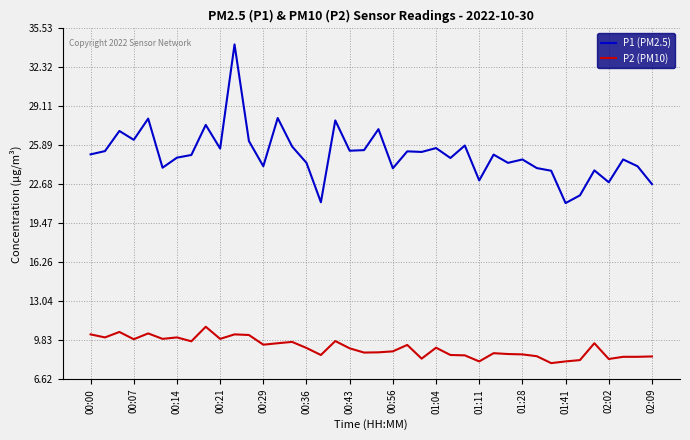

Which series has the widest spread of values?

P1 (PM2.5)